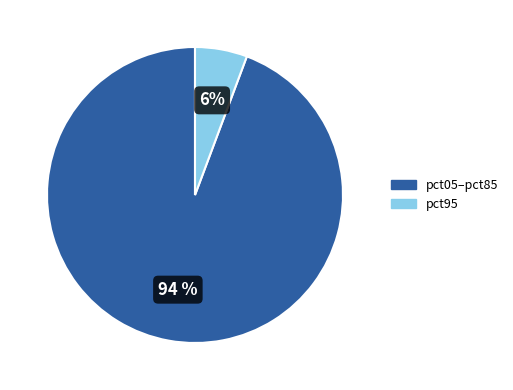

Combined, do pct05–pct85 and pct95 account for over 50%?

Yes